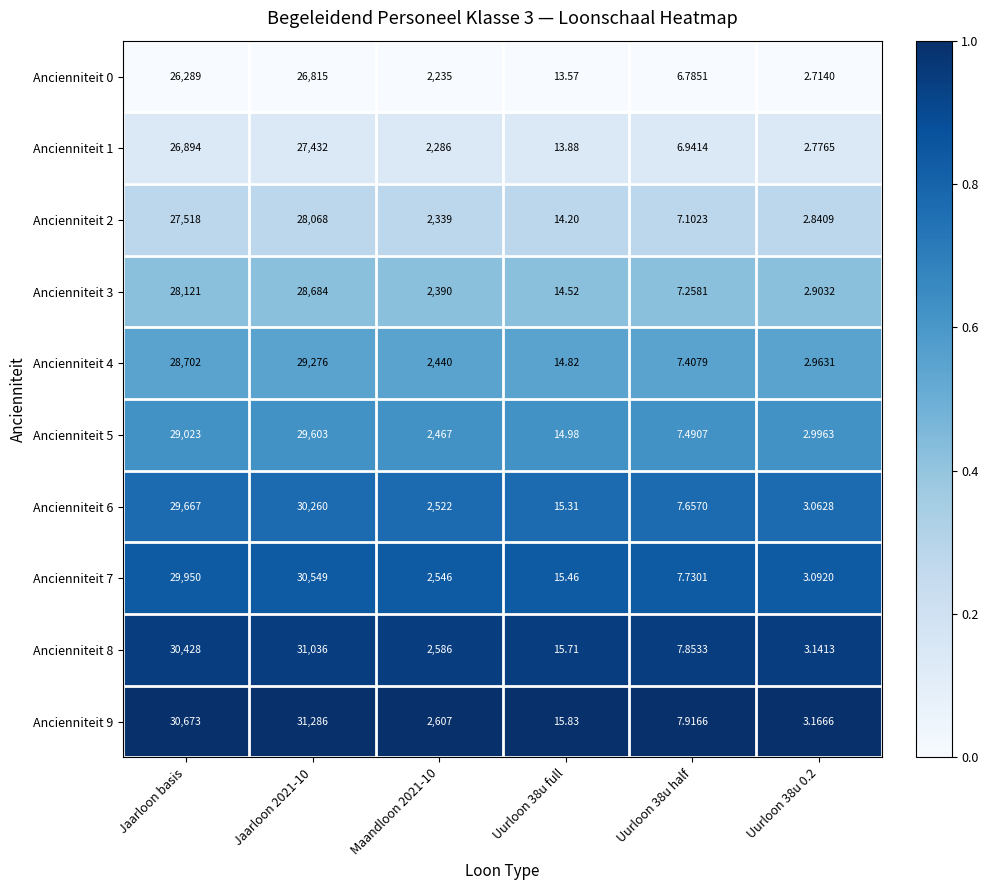

Which series has the largest range (max minus min)?

Ancienniteit 9